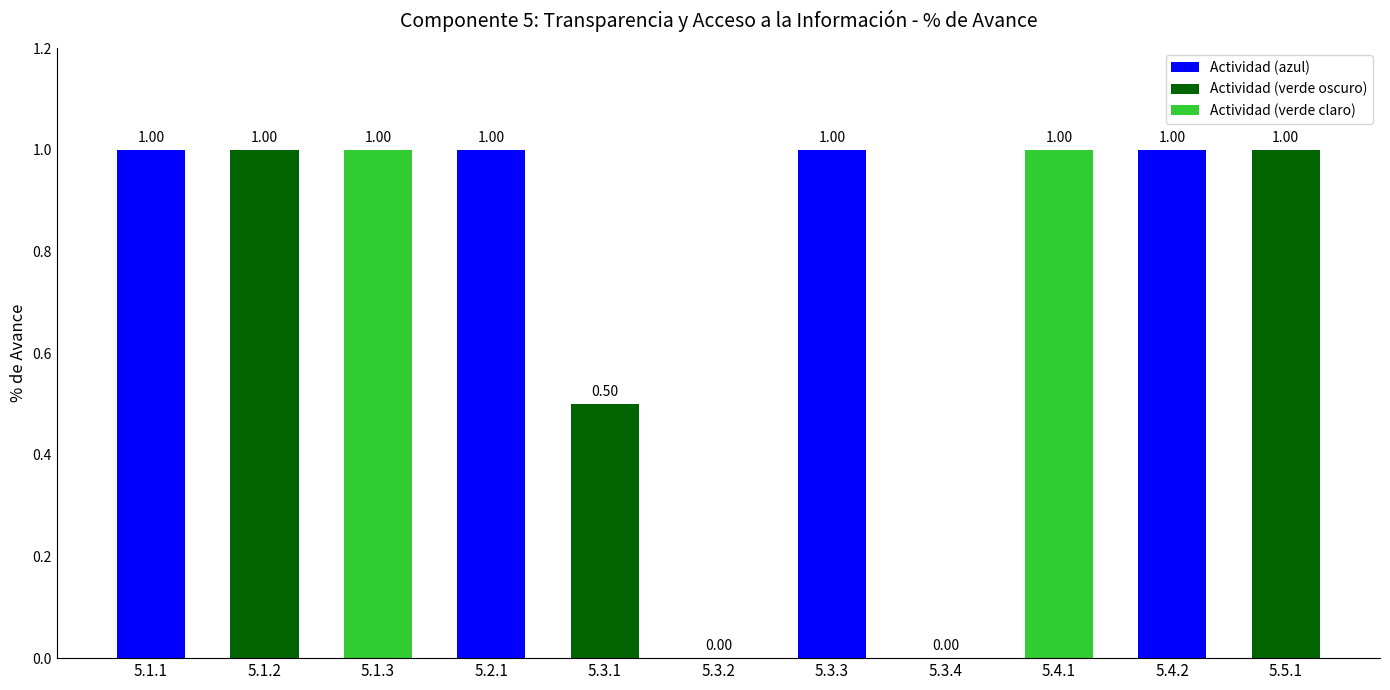

What is the average value?

0.8